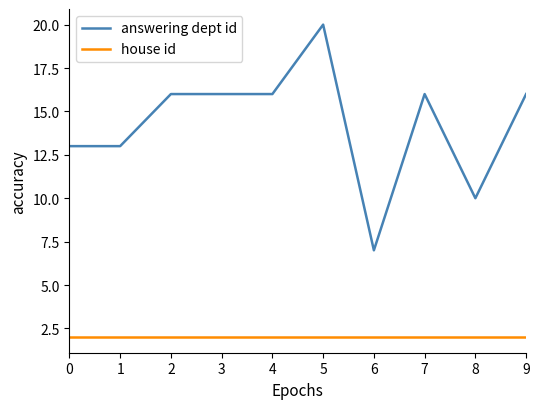

List the series in order of their peak value, lowest first.

house id, answering dept id